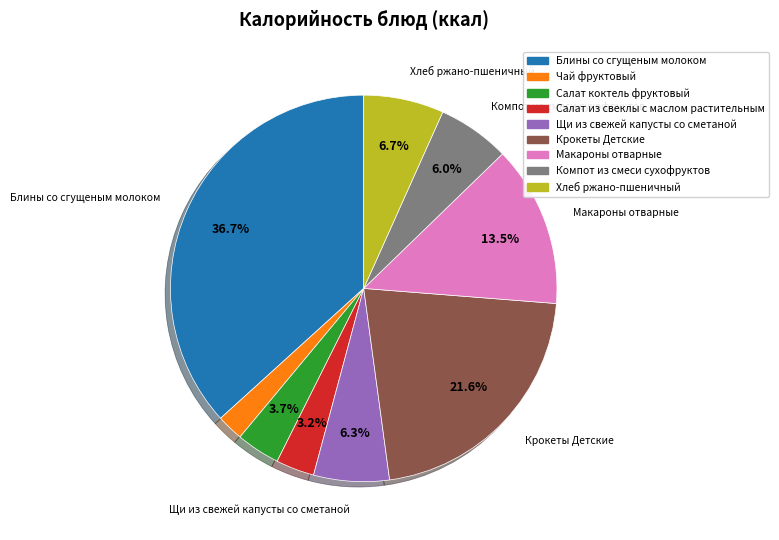

To the nearest percent, what percentage of the pie is Крокеты Детские?

22%